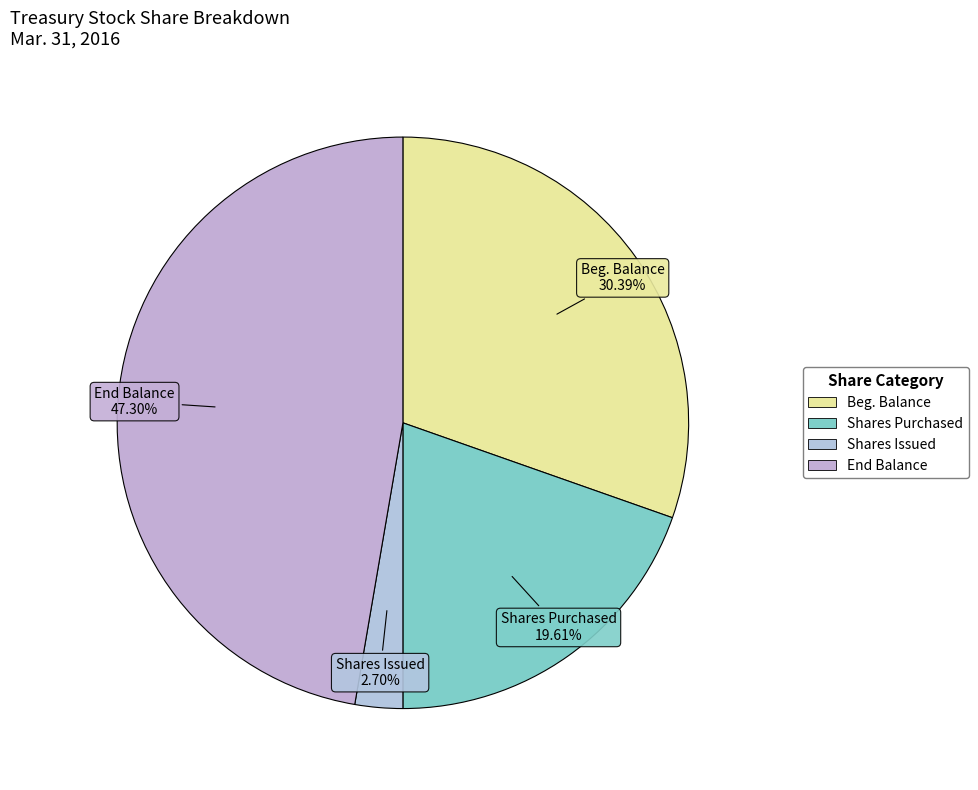

Is there any slice that represents more than half of the pie?

No